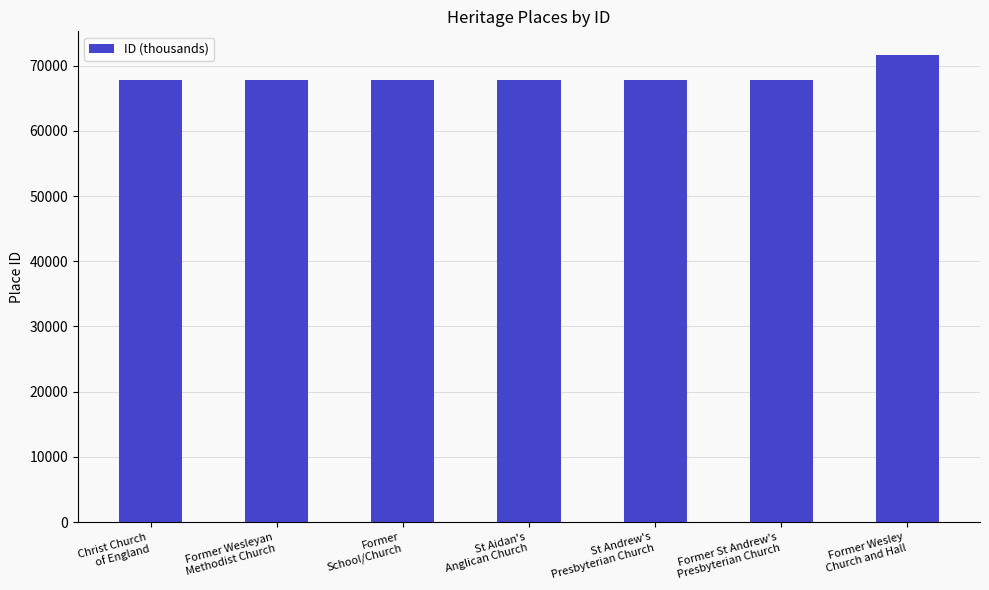

What is the difference between the maximum and minimum values?

3934